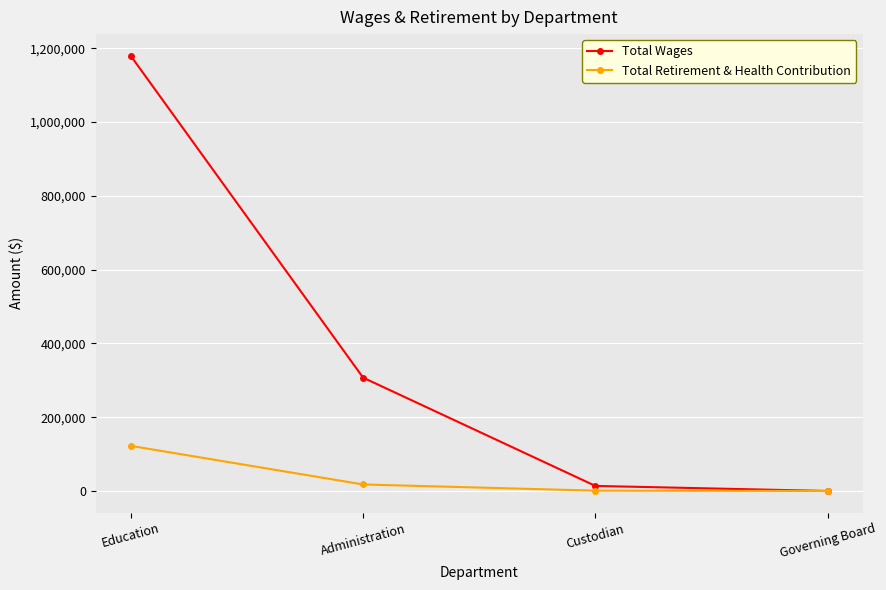

Which series has the largest range (max minus min)?

Total Wages